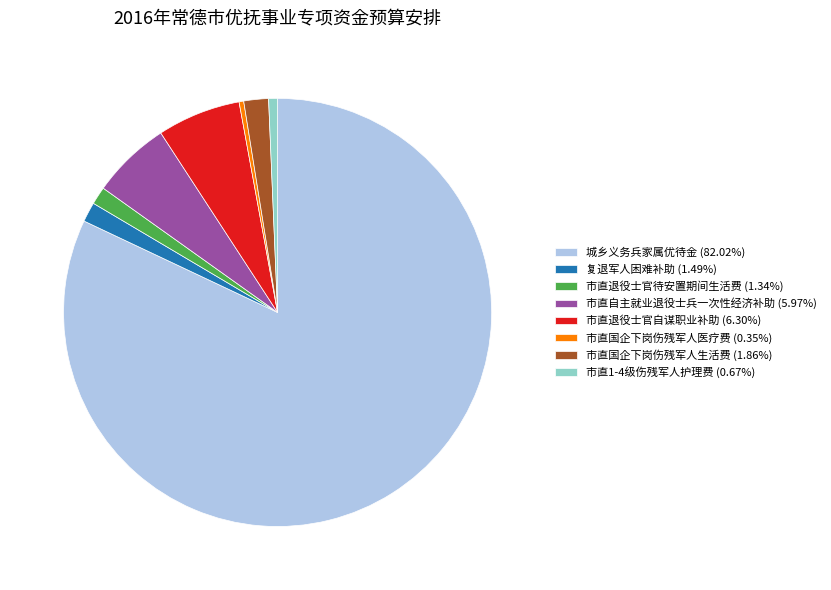

Is 市直自主就业退役士兵一次性经济补助 (5.97%) the majority of the pie?

No